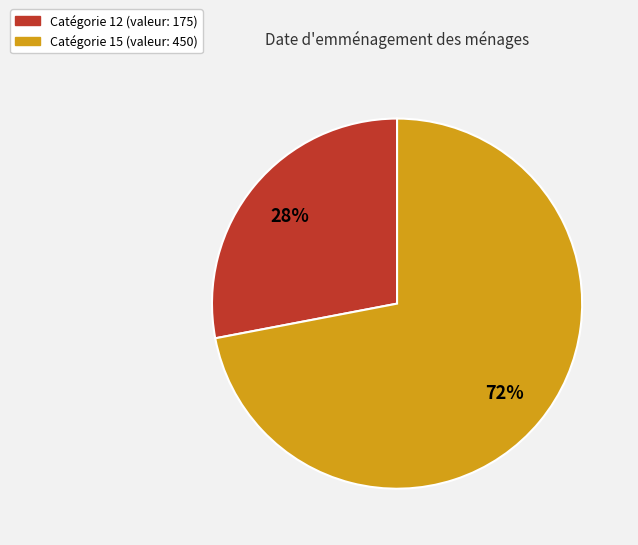

To the nearest percent, what is the average slice percentage?

50%